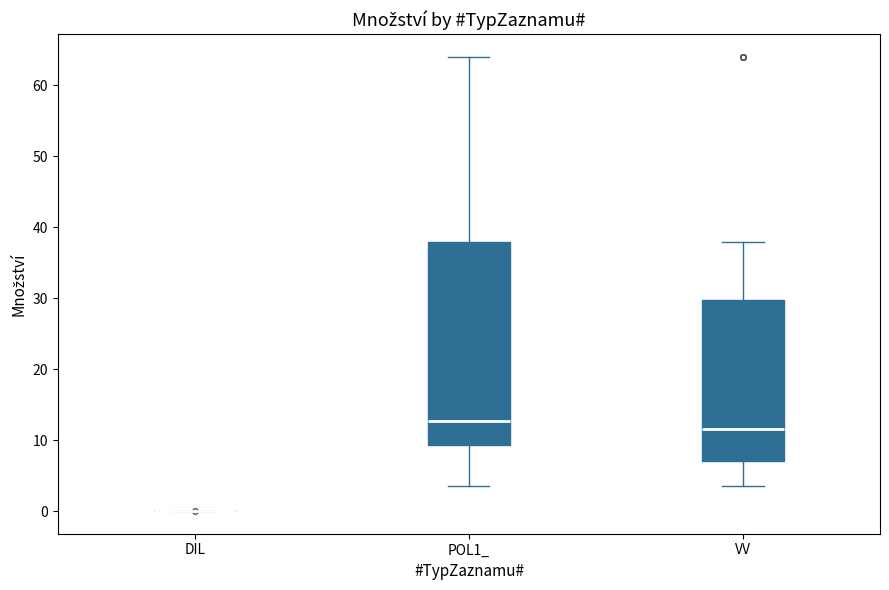

Which box is the tallest, from its lower edge to its upper edge?

POL1_